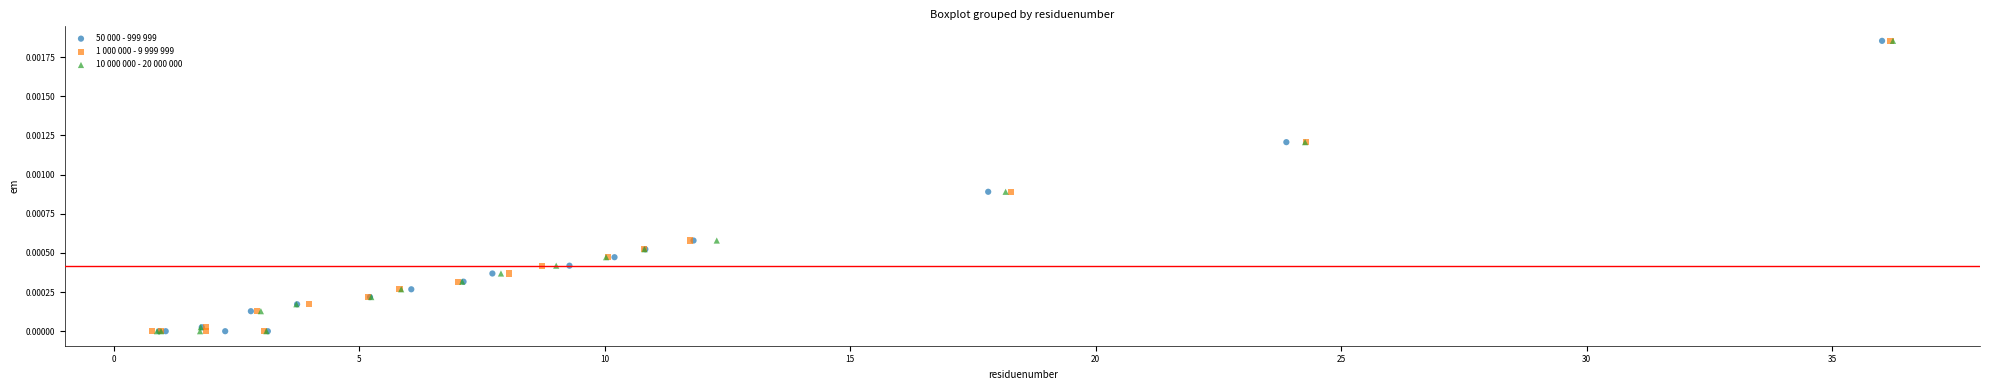

What are all the series names shown in the legend?

50 000 - 999 999, 1 000 000 - 9 999 999, 10 000 000 - 20 000 000